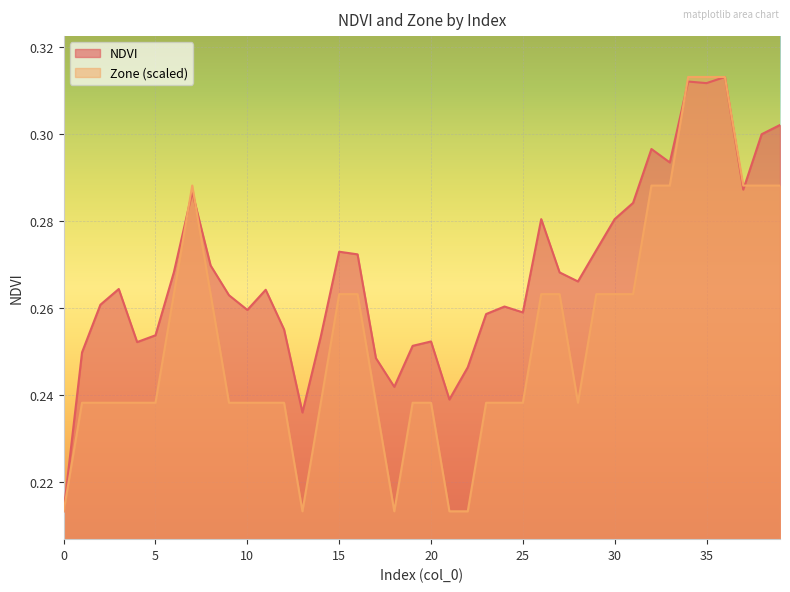

Between 31 and 39, which is larger?

39